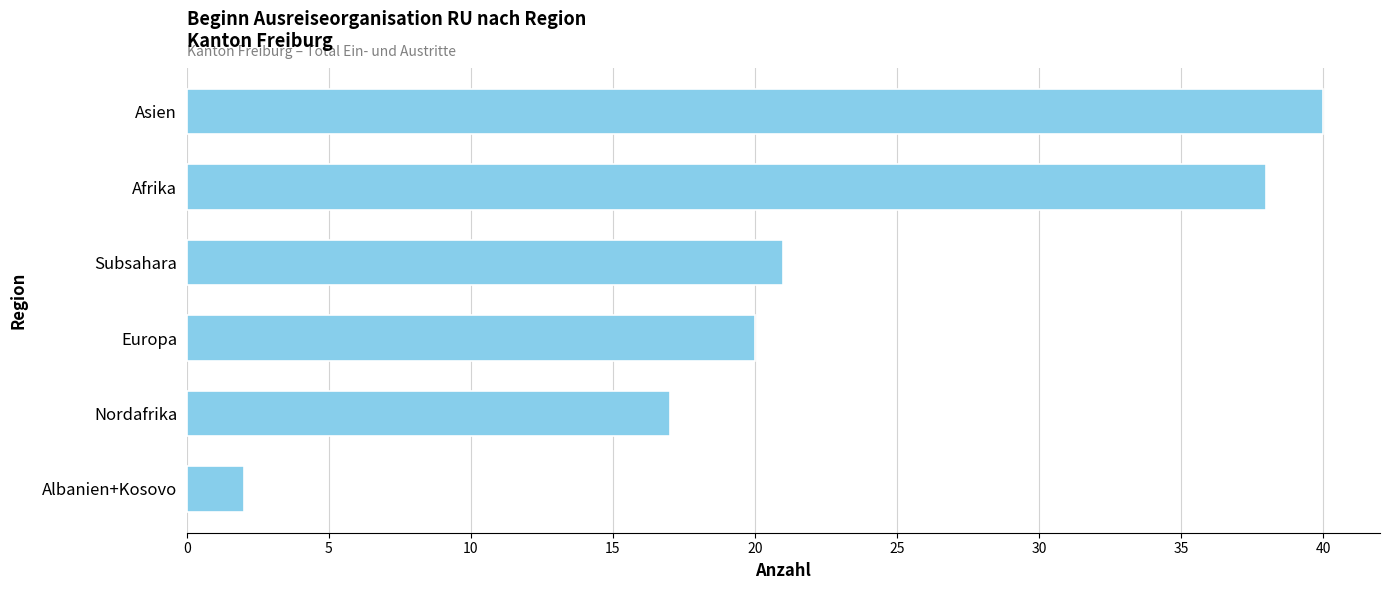

What is the difference between the values at Asien and Albanien+Kosovo?

38